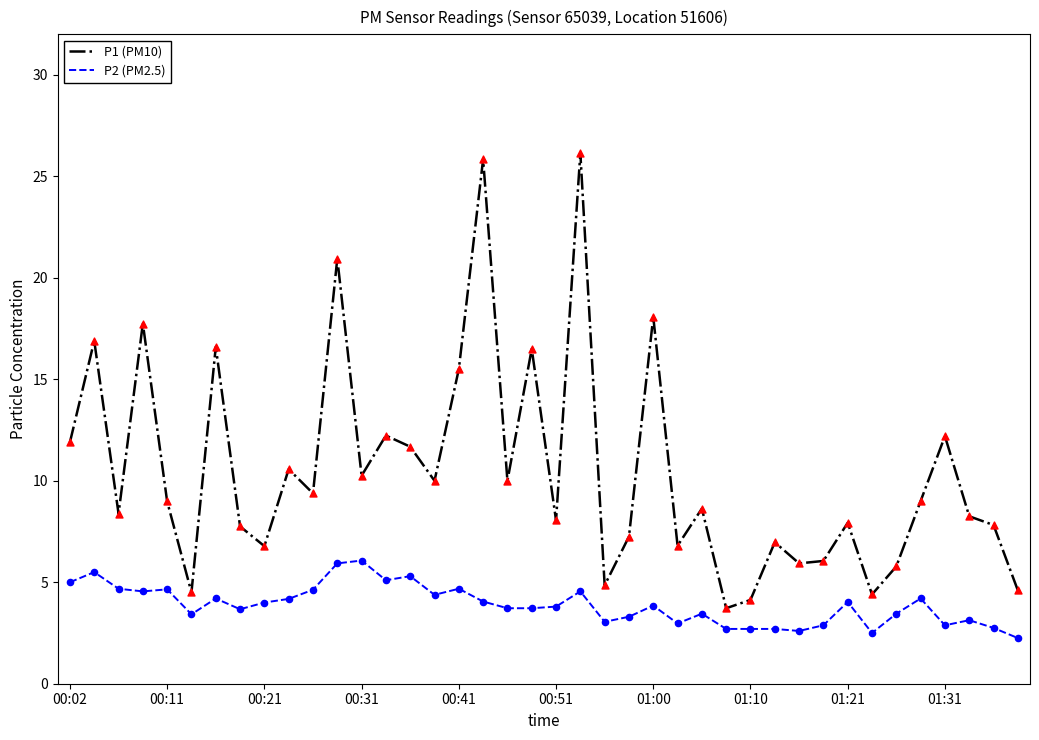

Which series has the largest total across all categories?

P1 (PM10)